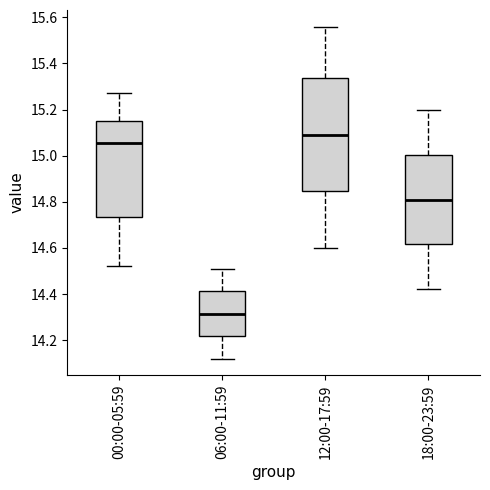

Which box has the highest median line?

12:00-17:59